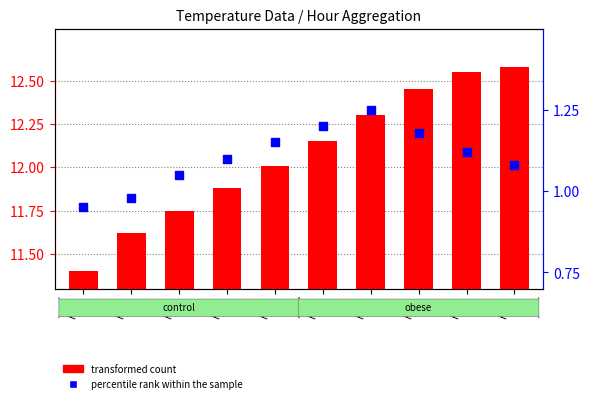

Which series has the largest Y range (max minus min)?

transformed count